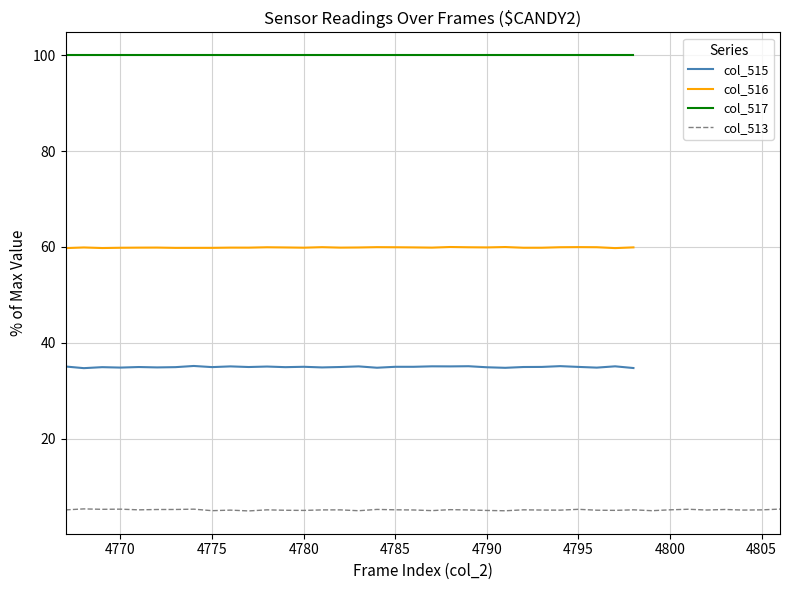

Which series has the widest spread of values?

col_515